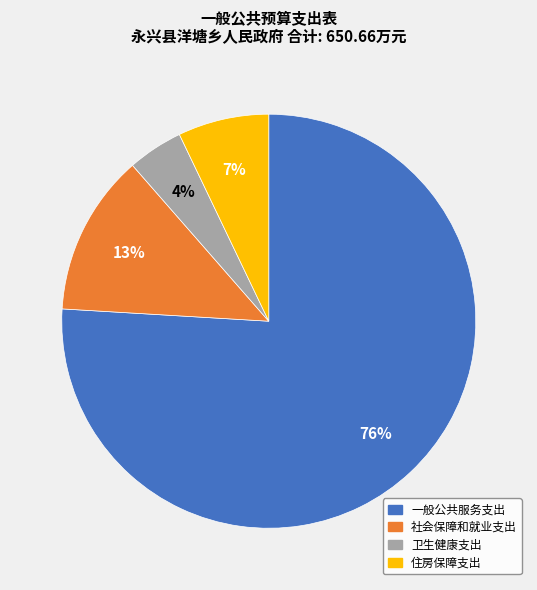

Is it true that 卫生健康支出 is 13% of the pie?

False